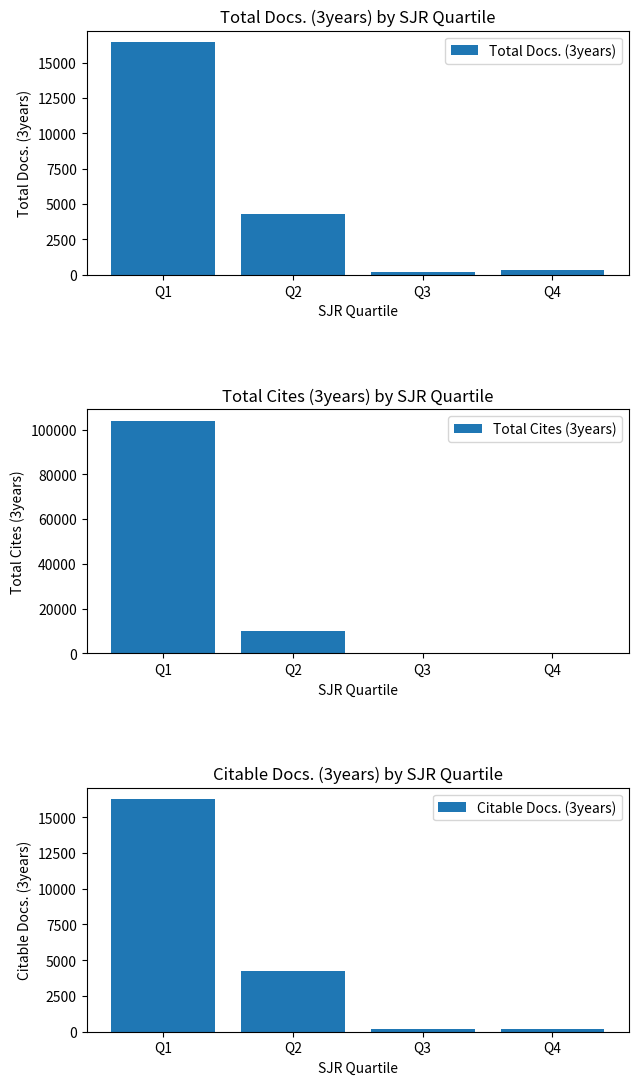

Between Q3 and Q2, which is larger?

Q2